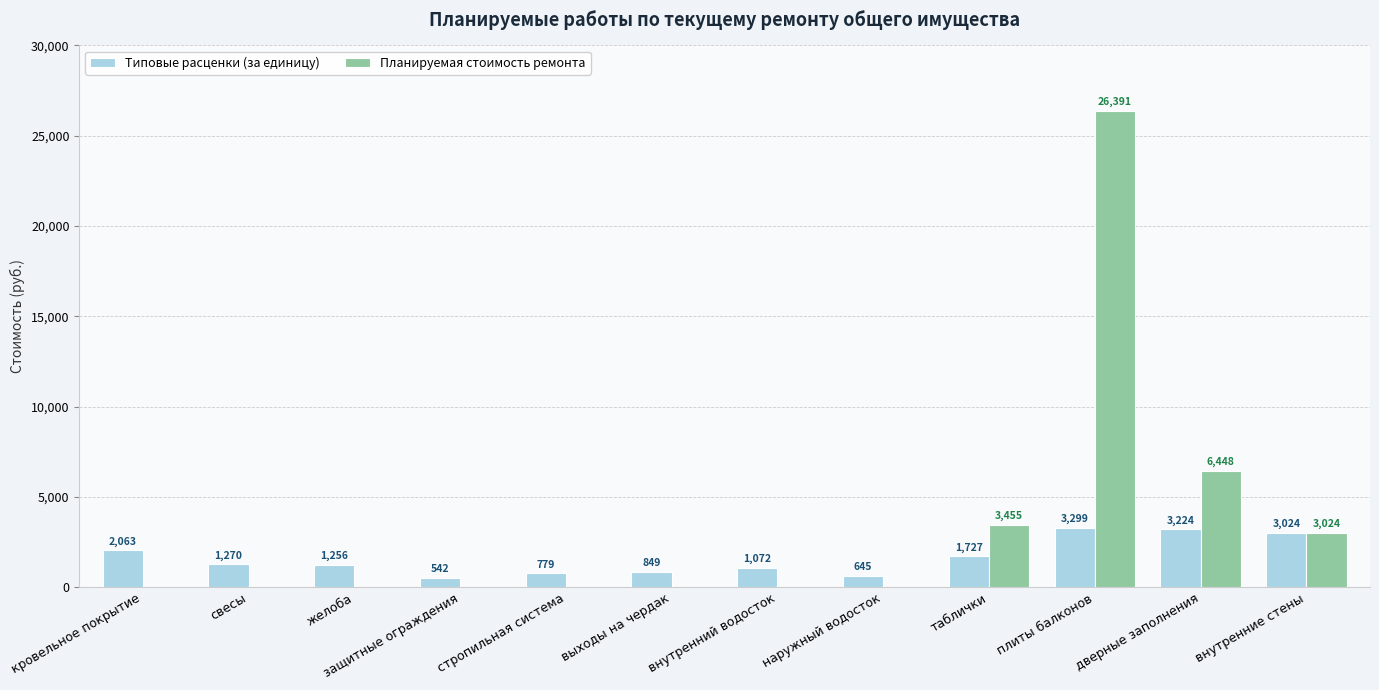

The Планируемая стоимость ремонта series shows 0.0 at желоба. True or false?

True